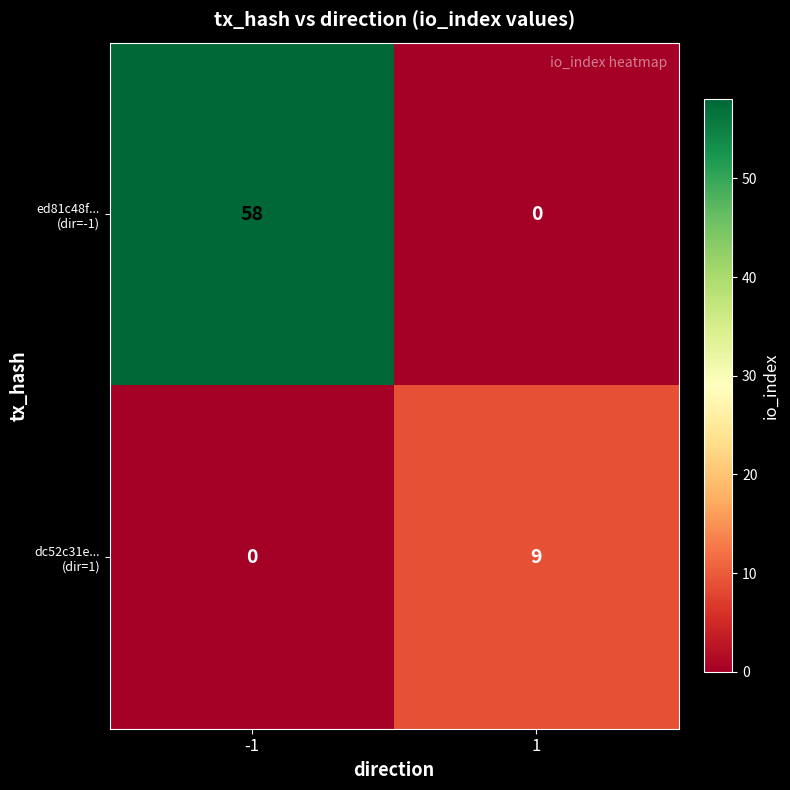

At which category does the chart reach its peak across all series?

-1